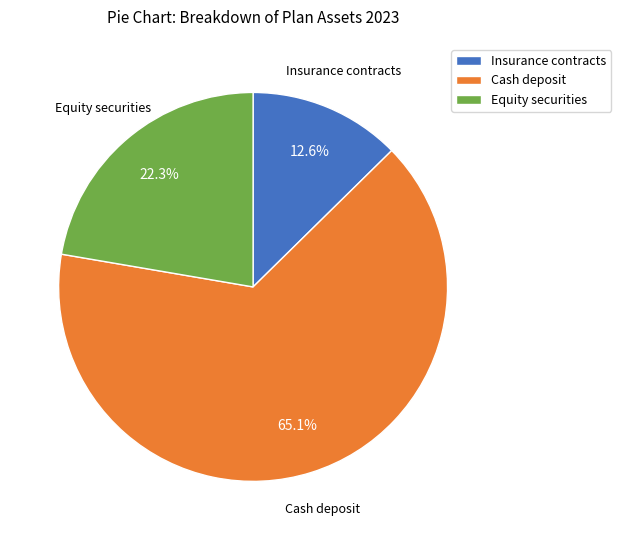

Is the sum of Equity securities and Insurance contracts greater than half?

No